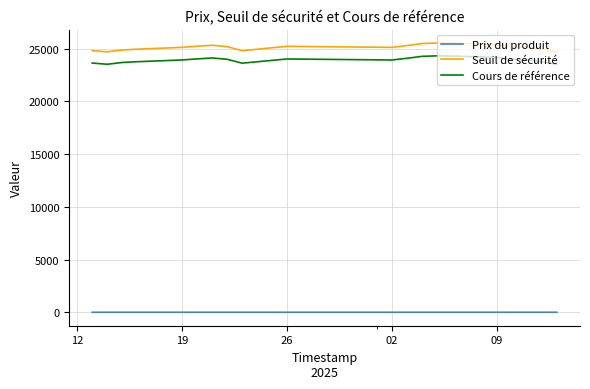

Does the chart have visible grid lines?

Yes